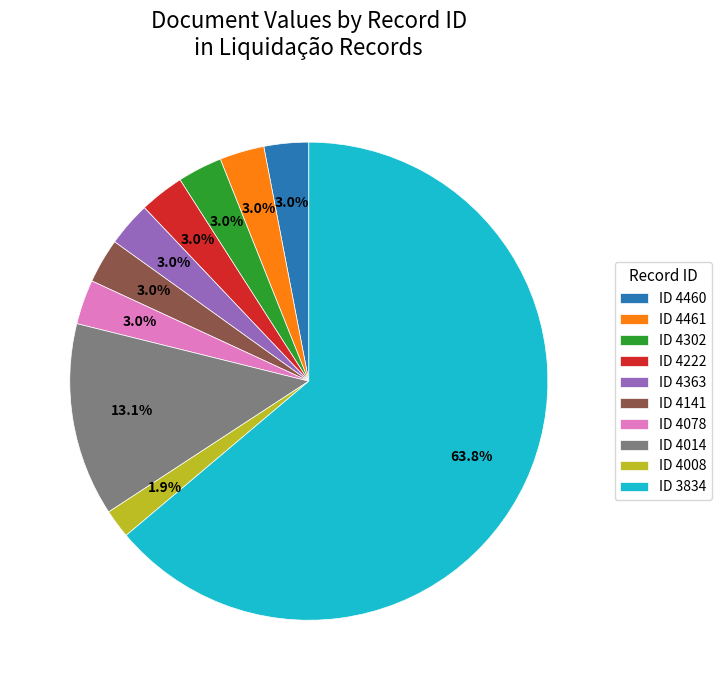

How much of the chart is everything except ID 4302?

97.0%